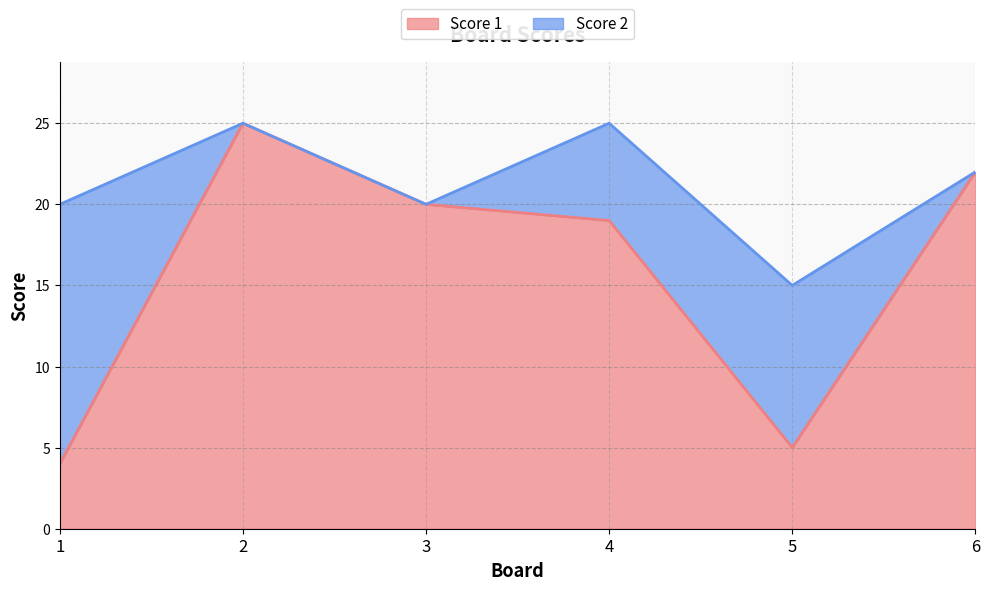

Rank the categories by value from highest to lowest.

2, 6, 3, 4, 5, 1